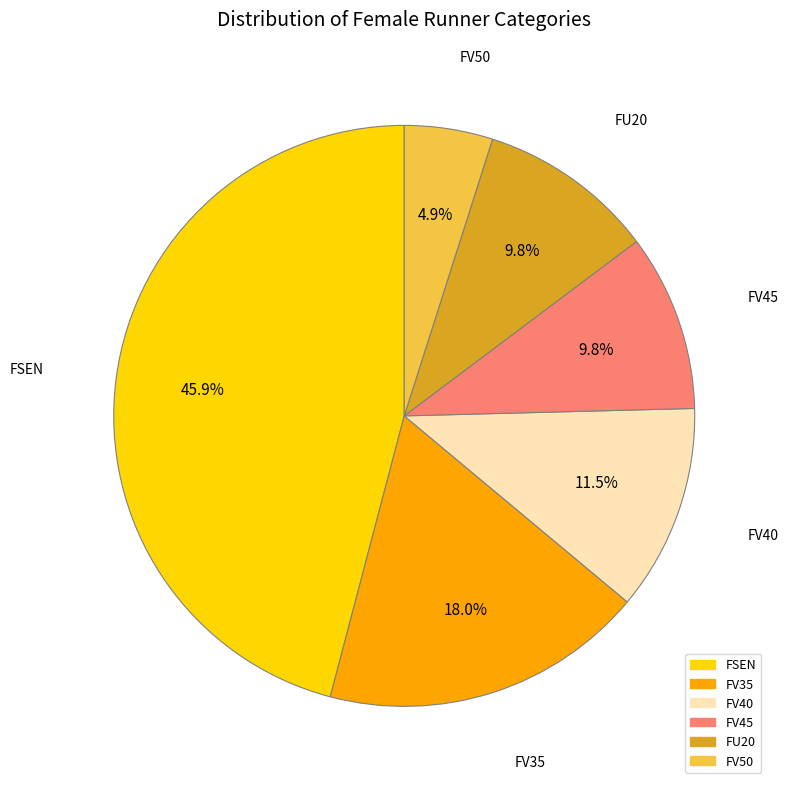

To the nearest percent, what is the difference between the FV40 and FV50 slice percentages?

7%